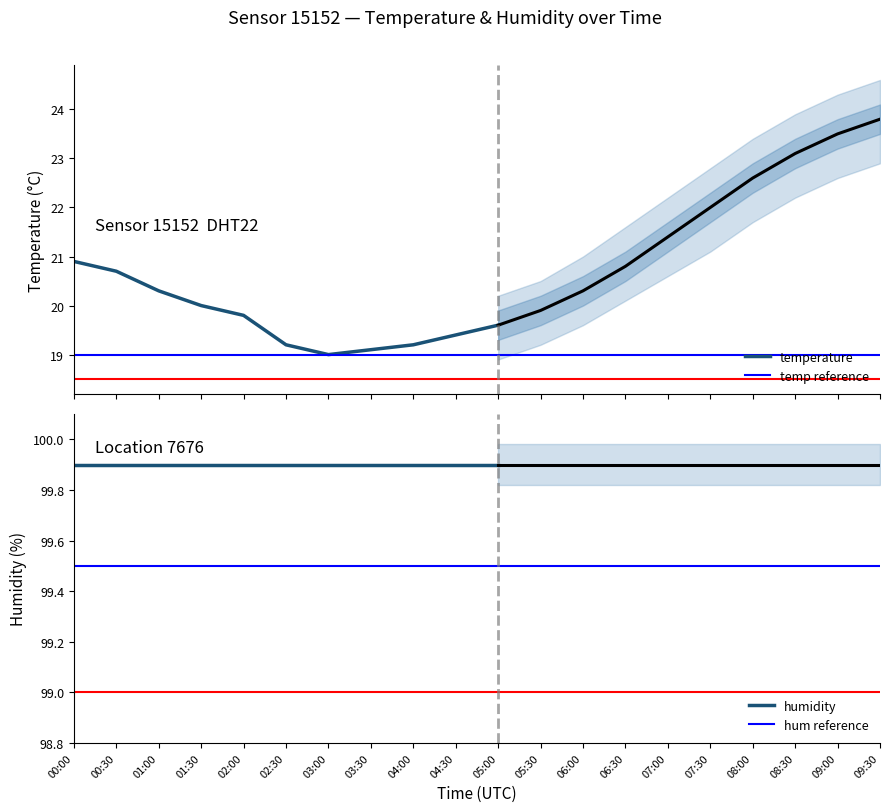

Which series has the largest range (max minus min)?

temperature